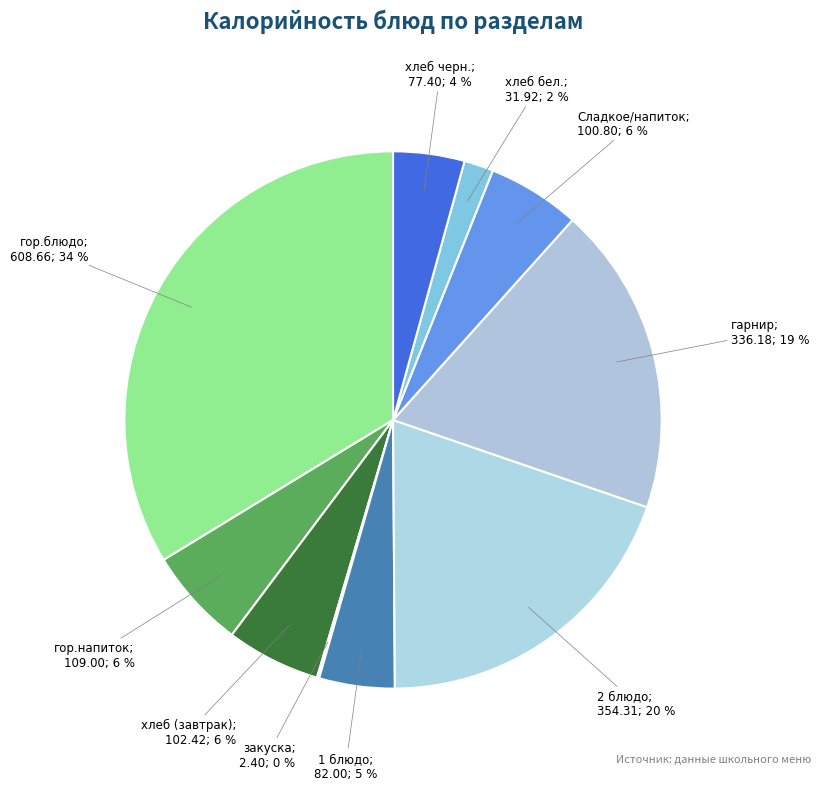

Does any single category account for the majority?

No